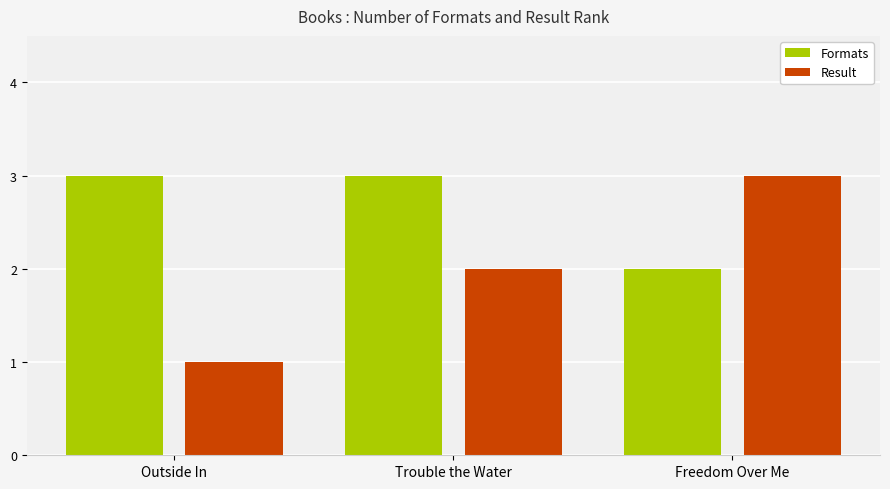

Count the number of categories in the chart.

3